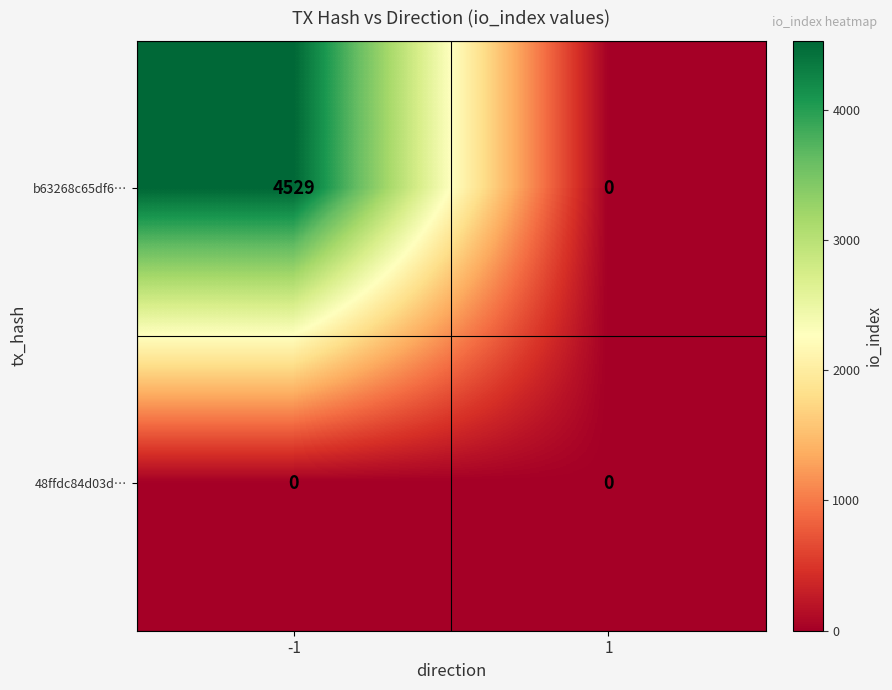

At which category is the sum across all series the highest?

-1